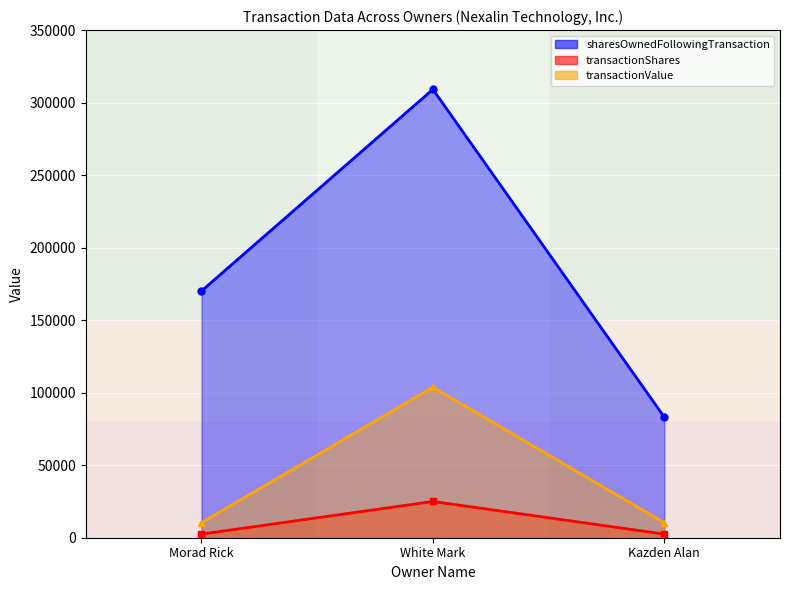

How many distinct data groups are displayed?

3